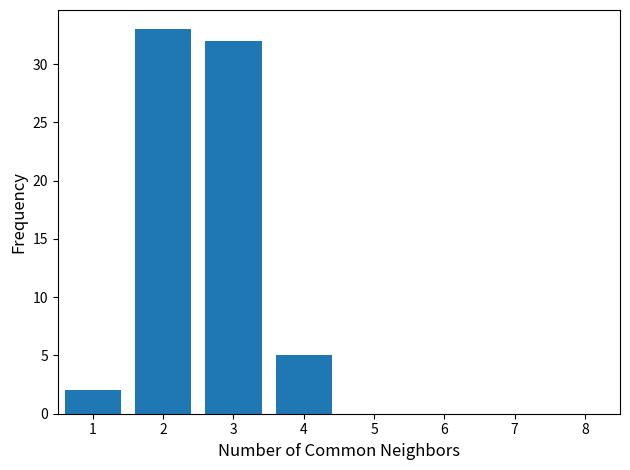

Reading left to right, transcribe all the data shown in this chart.

1=2	2=33	3=32	4=5